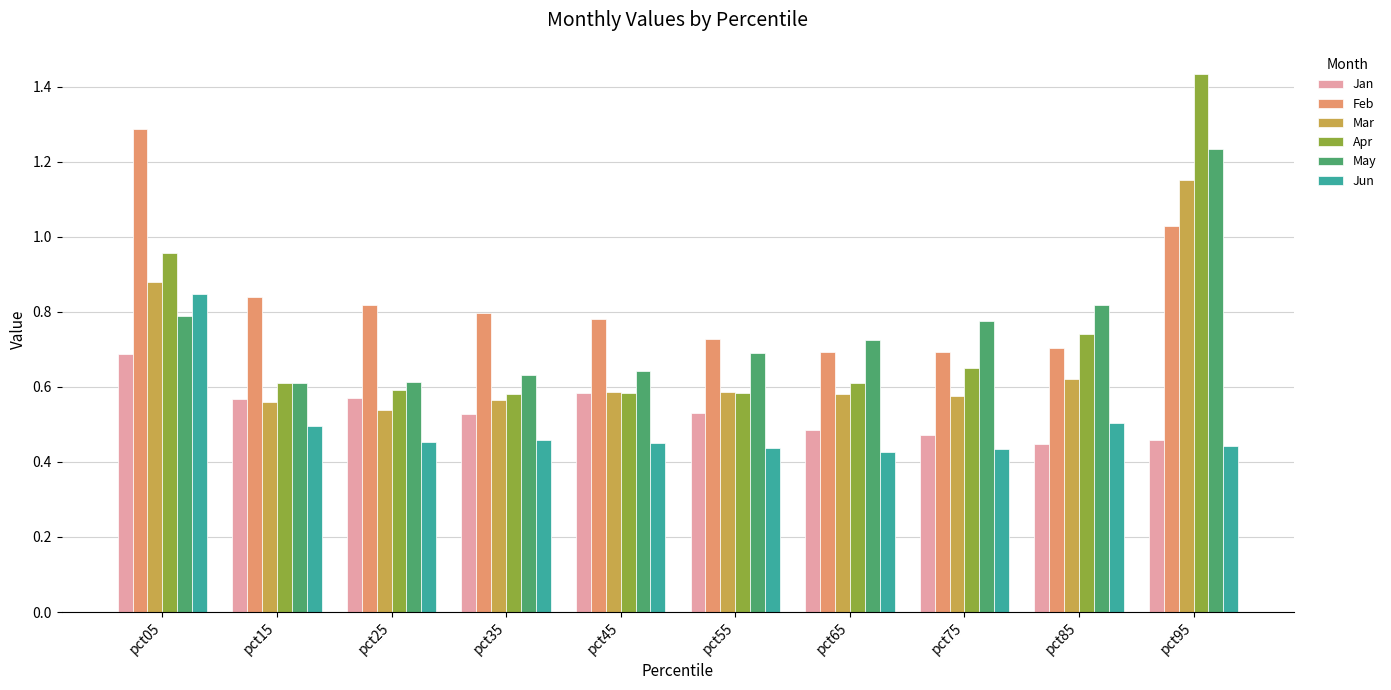

True or false: Jan has a value of 1.0 at pct15.

False